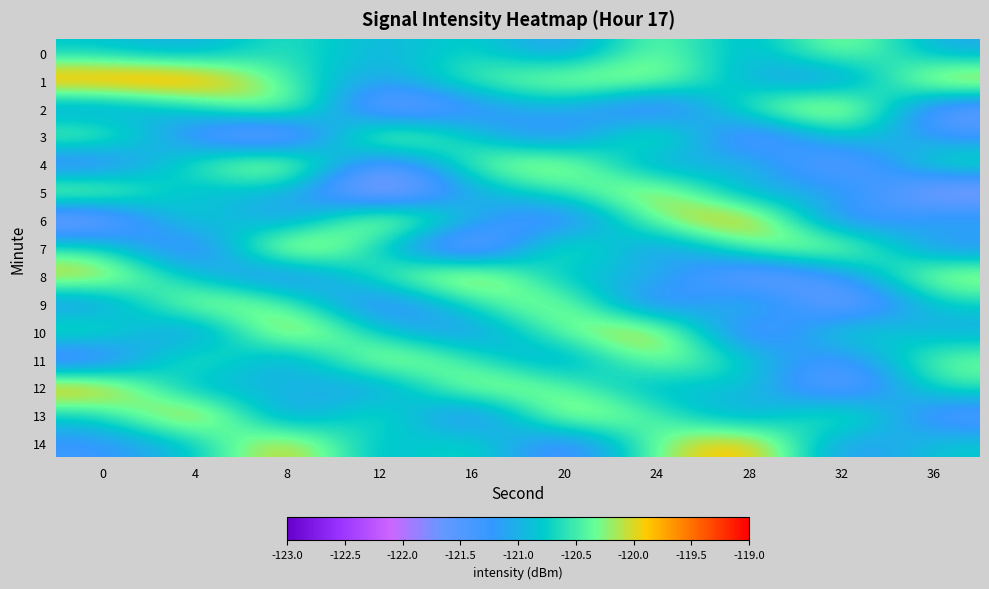

Reading left to right, list all the values displayed in this chart.

0: 0=-120.8	4=-121.1	8=-120.5	12=-121.1	16=-120.6	20=-121.4	24=-120.1	28=-121.2	32=-120.0	36=-121.1
1: 0=-119.5	4=-119.4	8=-120.5	12=-121.2	16=-120.4	20=-120.0	24=-120.0	28=-121.1	32=-121.5	36=-119.7
2: 0=-121.3	4=-120.8	8=-119.8	12=-122.1	16=-121.4	20=-120.9	24=-122.0	28=-120.3	32=-119.6	36=-121.8
3: 0=-120.2	4=-121.5	8=-122.3	12=-119.7	16=-120.8	20=-121.7	24=-119.9	28=-122.1	32=-120.5	36=-121.4
4: 0=-121.7	4=-120.4	8=-119.7	12=-121.9	16=-120.3	20=-119.8	24=-121.4	28=-120.7	32=-122.0	36=-120.4
5: 0=-119.9	4=-121.1	8=-120.8	12=-122.5	16=-121.0	20=-120.6	24=-119.8	28=-121.3	32=-120.8	36=-122.1
6: 0=-122.1	4=-120.4	8=-121.5	12=-119.6	16=-121.0	20=-121.8	24=-120.1	28=-119.5	32=-121.7	36=-120.9
7: 0=-120.6	4=-121.9	8=-119.4	12=-120.8	16=-122.4	20=-120.0	24=-121.5	28=-120.3	32=-119.9	36=-121.4
8: 0=-119.8	4=-120.9	8=-121.7	12=-120.4	16=-119.6	20=-121.1	24=-120.8	28=-122.0	32=-121.3	36=-120.0
9: 0=-121.4	4=-119.9	8=-120.3	12=-121.8	16=-120.5	20=-119.9	24=-121.9	28=-120.5	32=-122.2	36=-120.7
10: 0=-120.3	4=-121.7	8=-119.5	12=-120.9	16=-121.4	20=-120.2	24=-119.7	28=-122.0	32=-120.4	36=-121.1
11: 0=-121.9	4=-120.1	8=-121.4	12=-119.8	16=-120.5	20=-121.3	24=-120.0	28=-120.8	32=-121.5	36=-120.2
12: 0=-119.5	4=-121.2	8=-120.8	12=-121.4	16=-119.9	20=-120.3	24=-121.1	28=-120.7	32=-122.0	36=-120.5
13: 0=-120.8	4=-119.4	8=-121.5	12=-120.2	16=-121.9	20=-119.8	24=-120.4	28=-121.3	32=-120.1	36=-121.7
14: 0=-121.3	4=-120.9	8=-119.7	12=-121.1	16=-120.4	20=-121.8	24=-120.2	28=-119.5	32=-121.4	36=-120.8